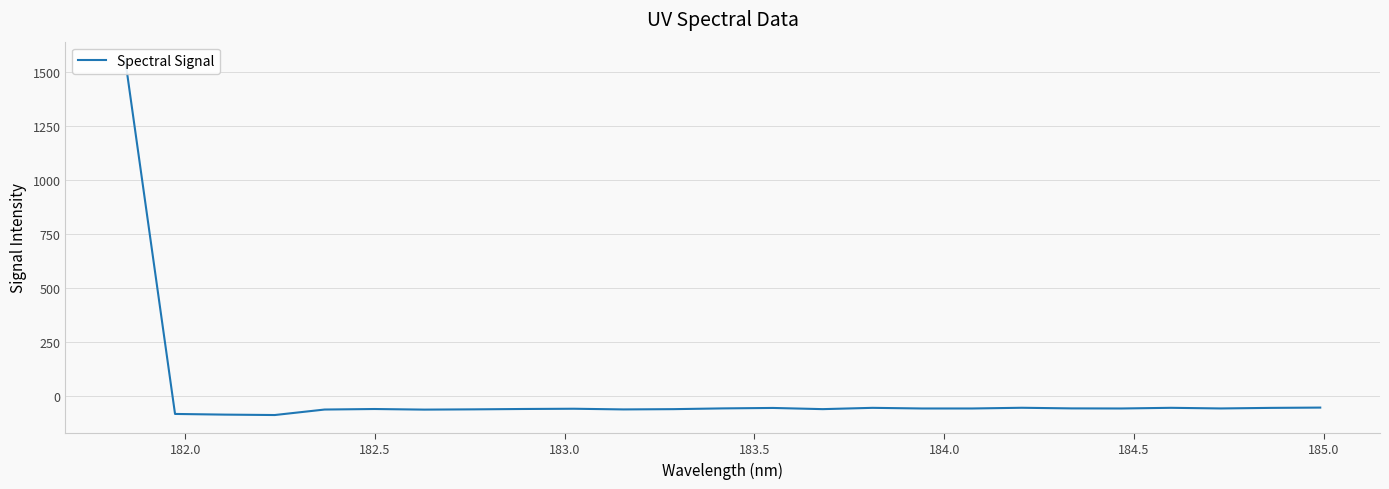

Does the chart display data point markers on the line(s)?

No